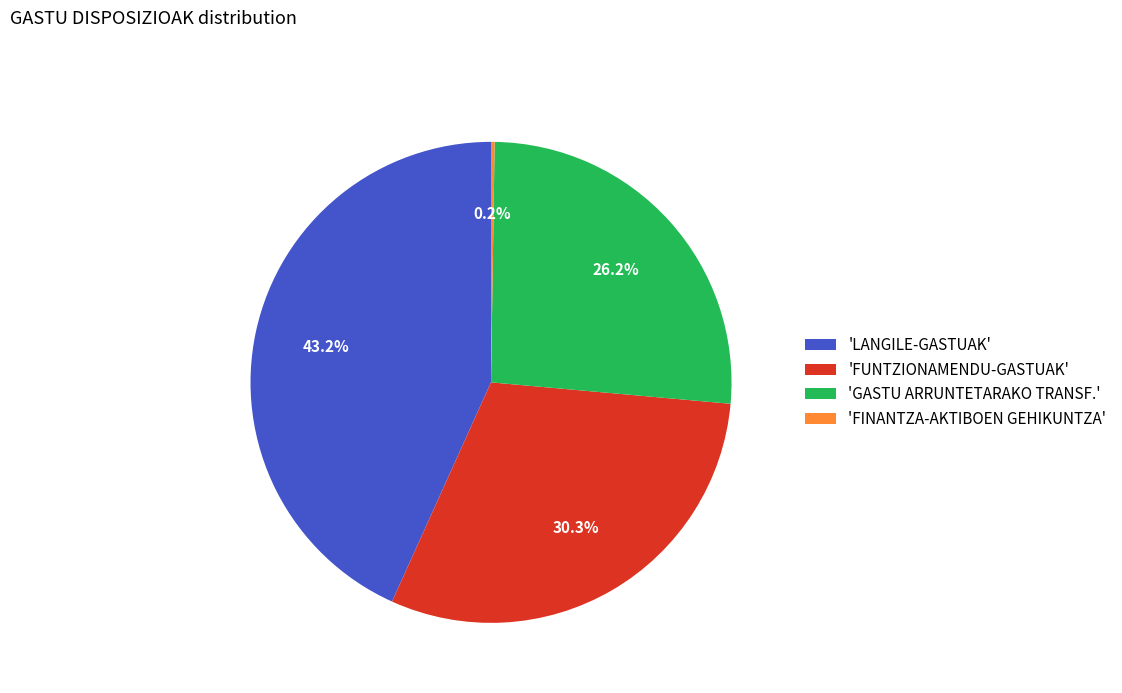

Which slice is the largest?

'LANGILE-GASTUAK'